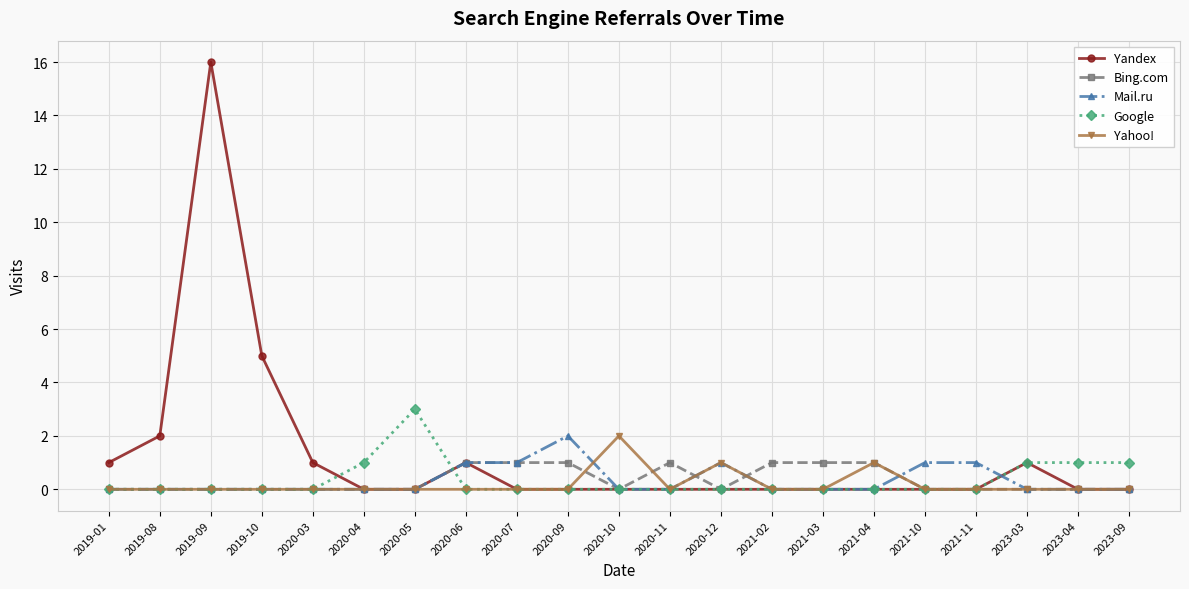

Count the number of data series in this chart.

5